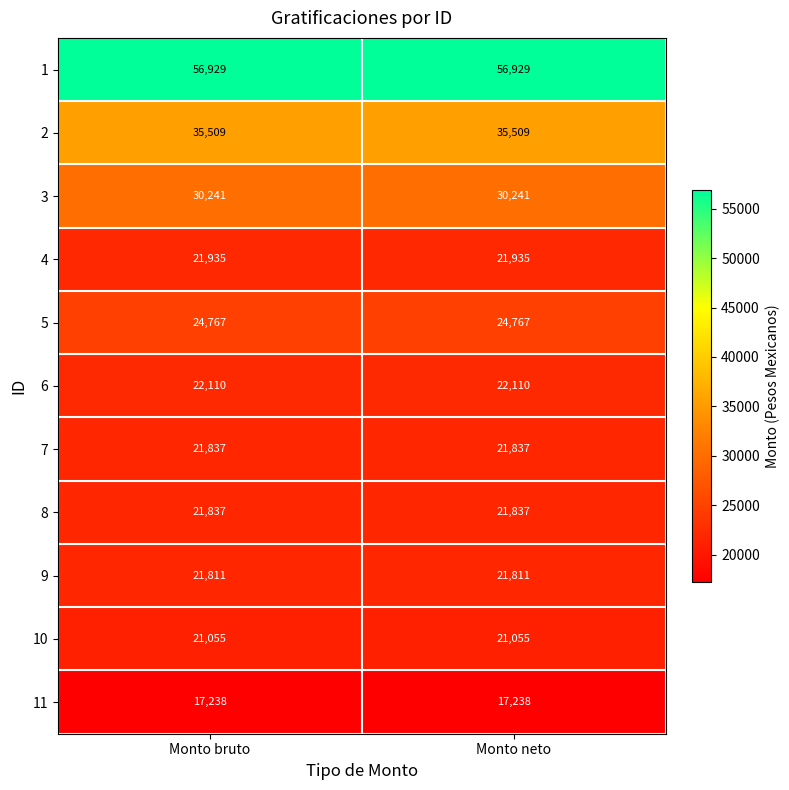

Is it true that 11 equals 6058 at Monto neto?

False